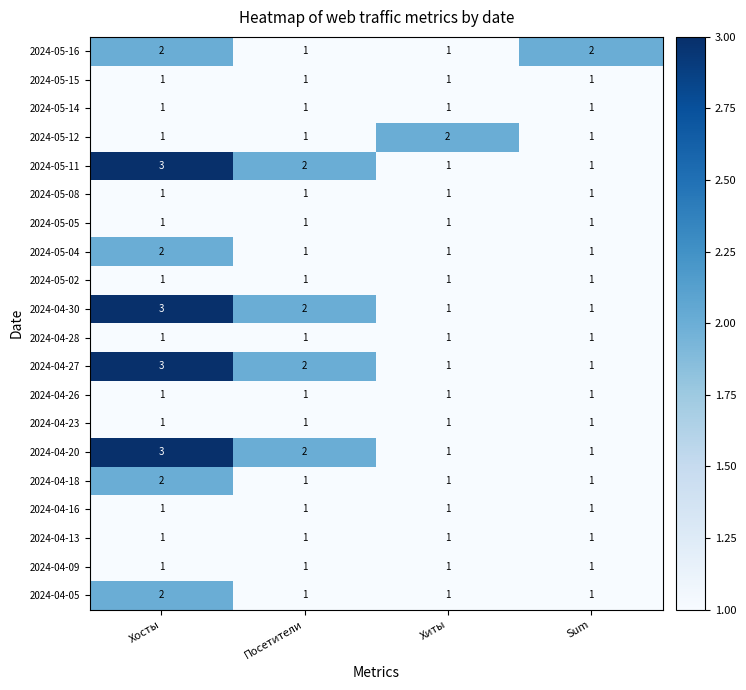

How many 2024-04-30 values are between 1 and 3?

4